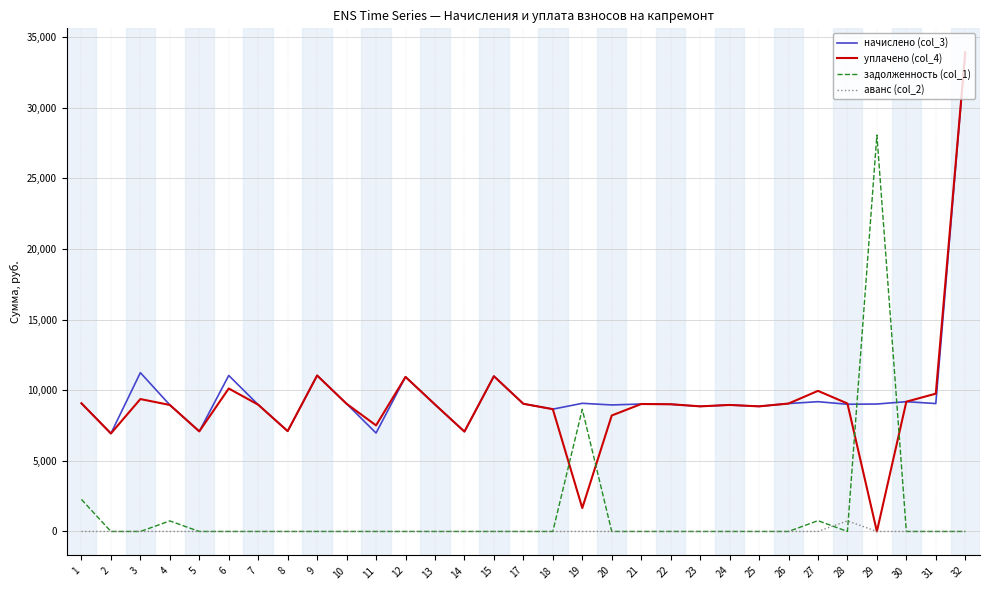

What is the sum of the уплачено (col_4) values at 15 and 19?

12656.0